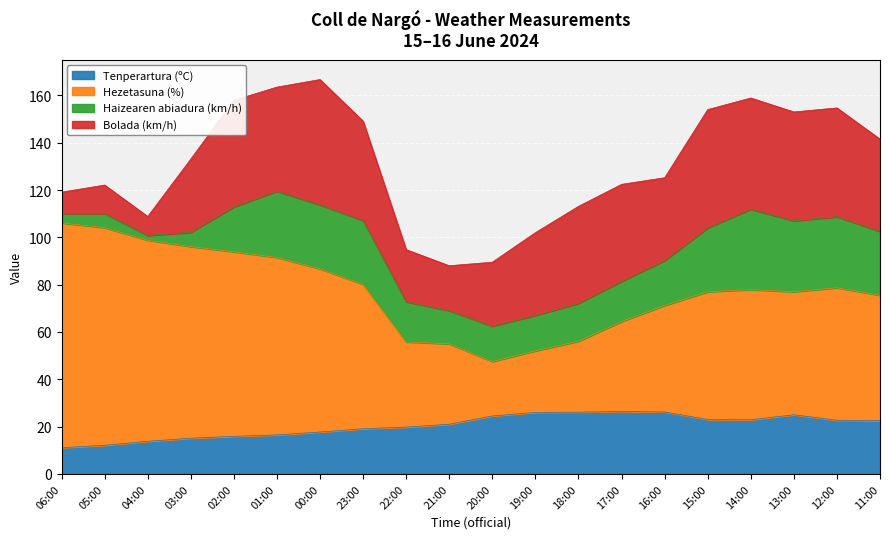

Which series has the largest range (max minus min)?

Hezetasuna (%)